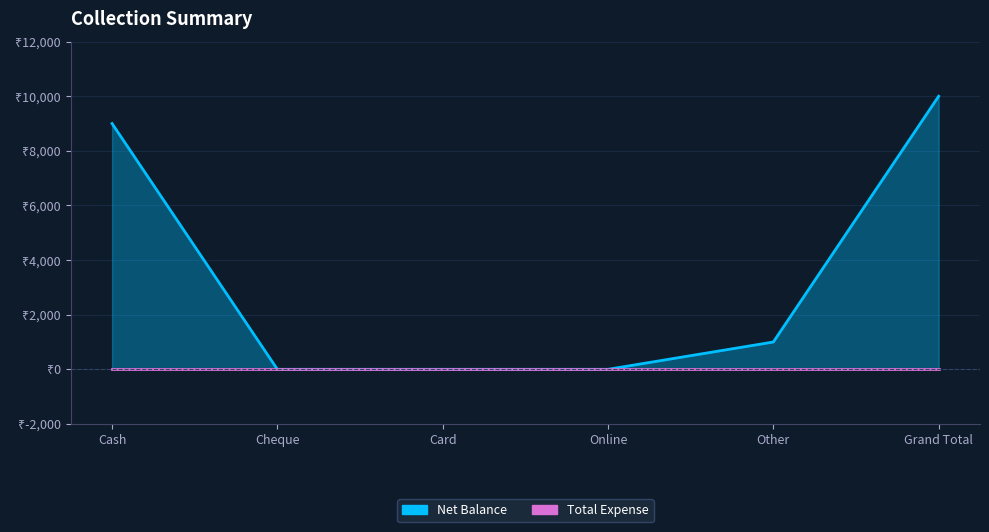

Reading right to left, transcribe all the data shown in this chart.

10000	1000	0	0	0	9000